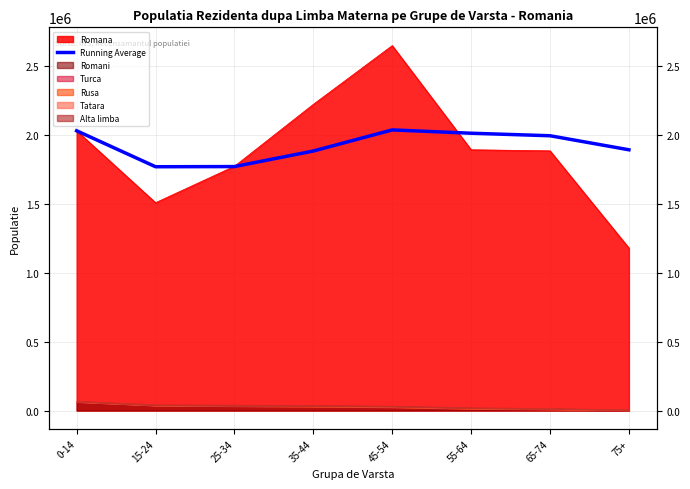

Where is the first local maximum?

45-54